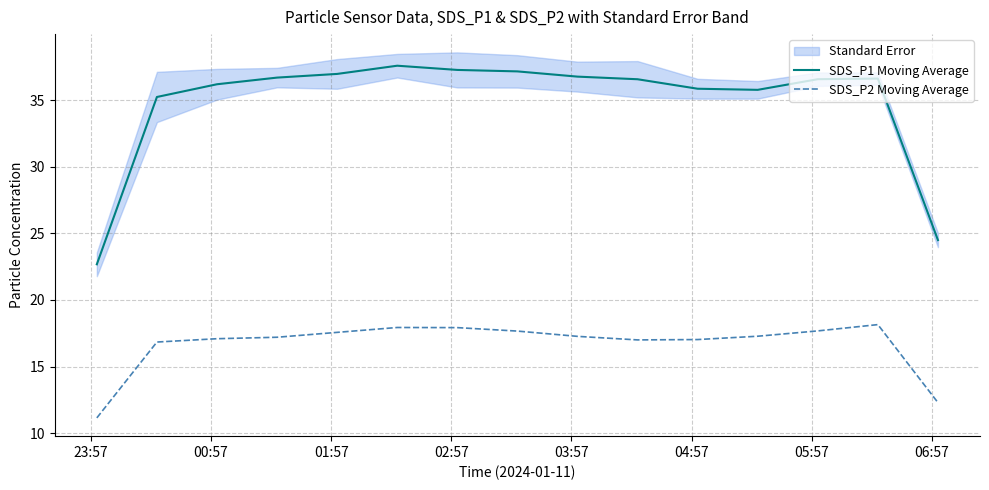

Reading right to left, transcribe all the data shown in this chart.

SDS_P1 Moving Average: 24.5	36.6	36.6	35.8	35.9	36.6	36.8	37.2	37.3	37.6	37.0	36.7	36.2	35.3	22.7
SDS_P2 Moving Average: 12.3	18.1	17.7	17.3	17.0	17.0	17.3	17.7	17.9	17.9	17.6	17.2	17.1	16.8	11.1